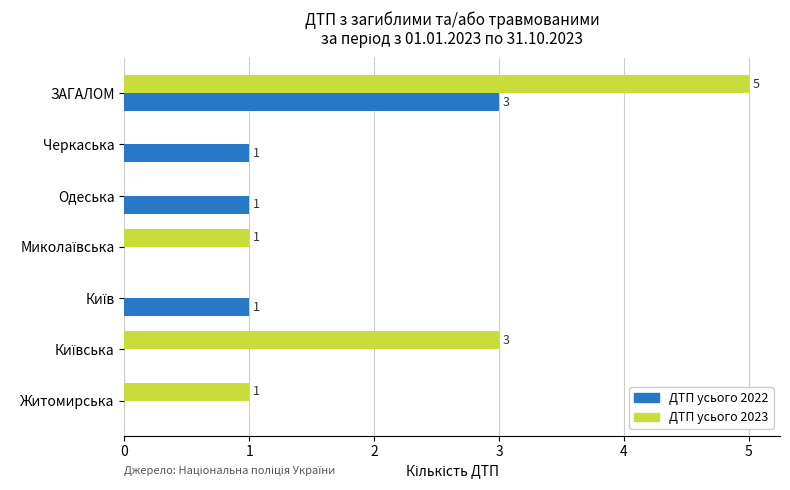

At which category is the sum across all series the highest?

ЗАГАЛОМ